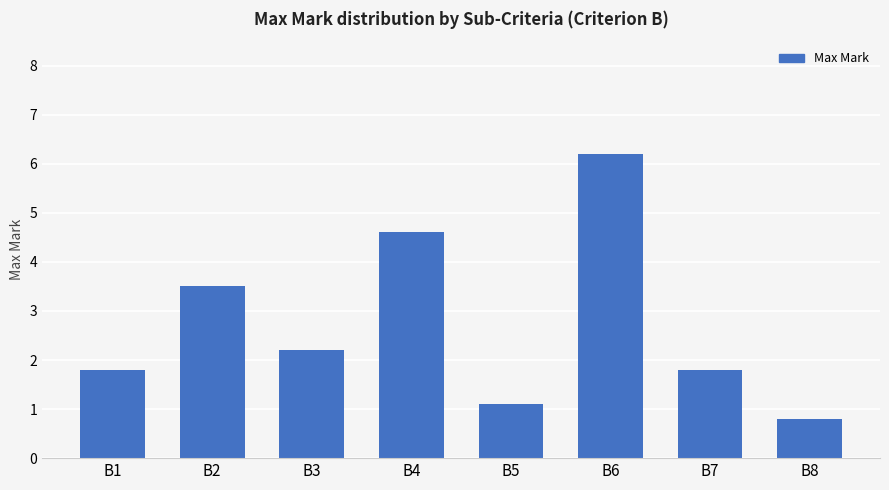

Which label corresponds to the smallest value in the chart?

B8